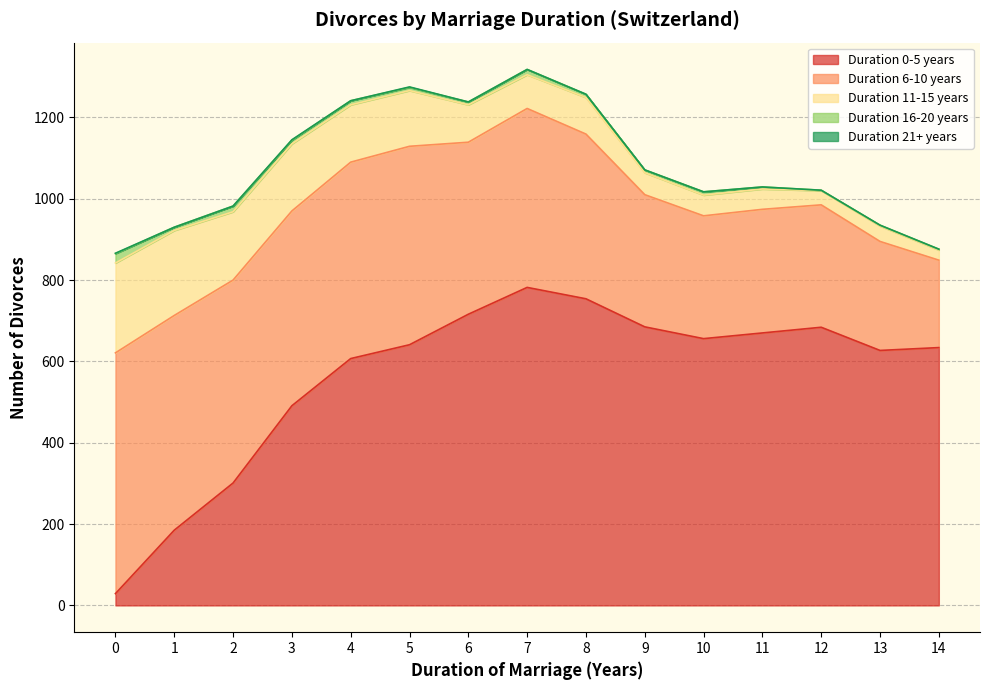

What is the maximum value for Duration 16-20 years?

23